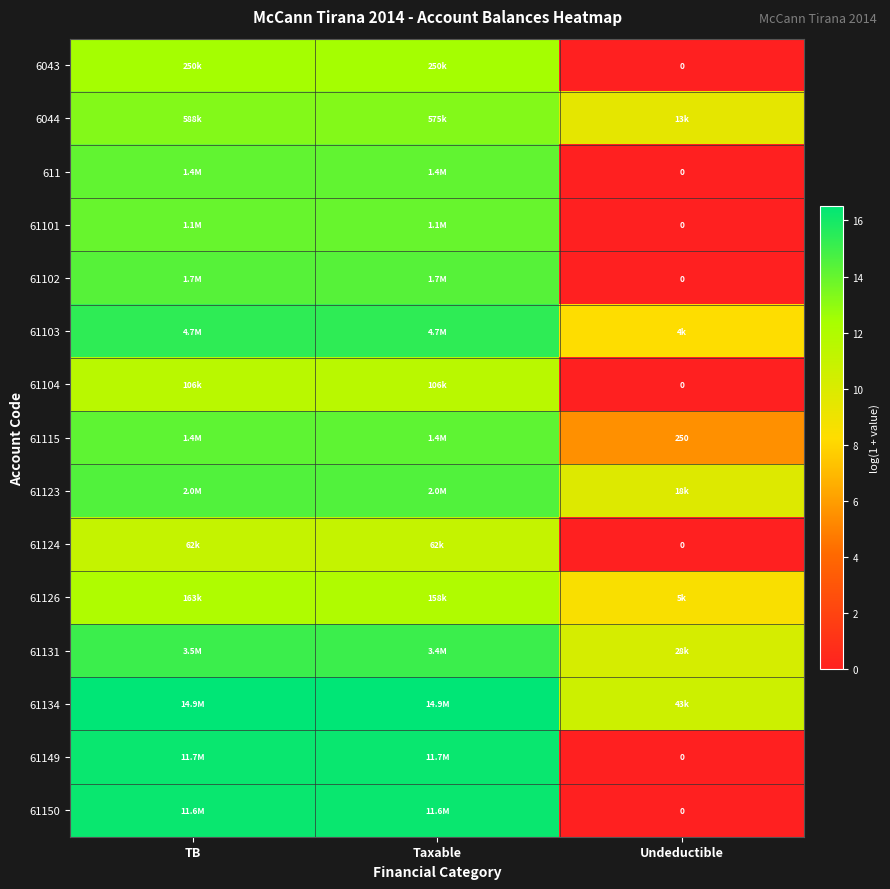

The 61123 series shows 9.8 at Undeductible. True or false?

True